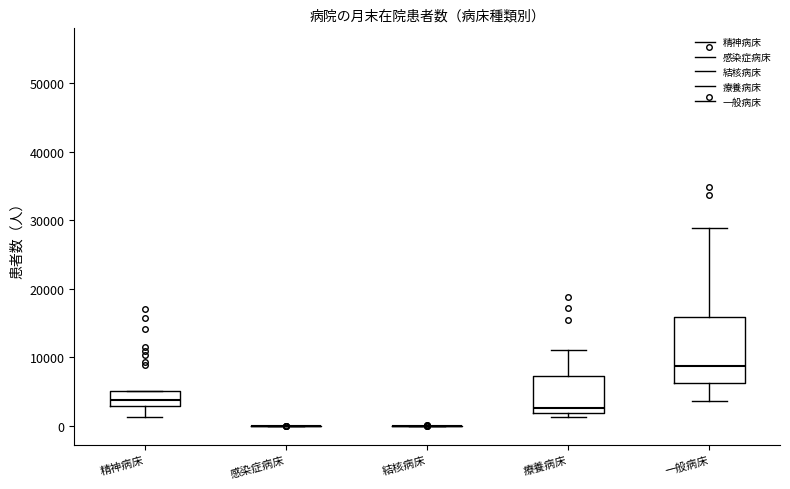

Reading left to right, transcribe this box plot: for each box, give where its median line is, the range the box spans, and where its two whiskers end, as read against the y-axis. The values are not printed on the chart, so give them approximately, as read against the axis.

精神病床: median 4000, box 3000 to 5000, whiskers 1000 to 5000
感染症病床: box collapsed to a line at 0, whiskers 0 to 0
結核病床: box collapsed to a line at 0, whiskers 0 to 0
療養病床: median 3000, box 2000 to 7000, whiskers 1000 to 11000
一般病床: median 9000, box 6000 to 16000, whiskers 4000 to 29000